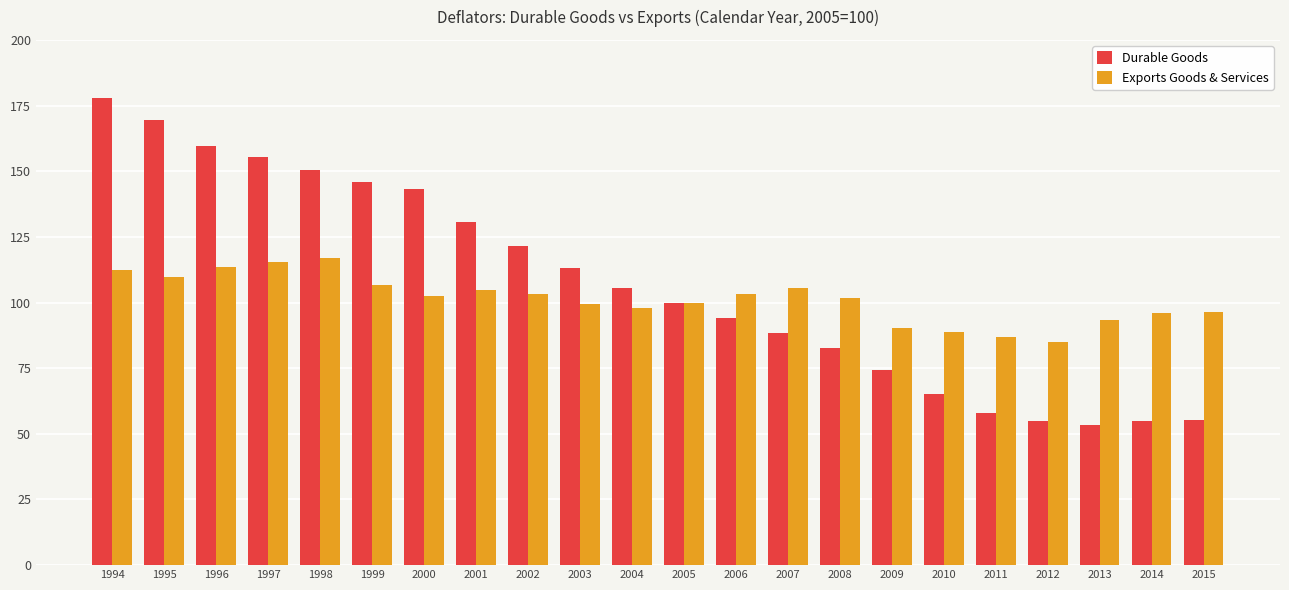

At which category is the sum across all series the highest?

1994